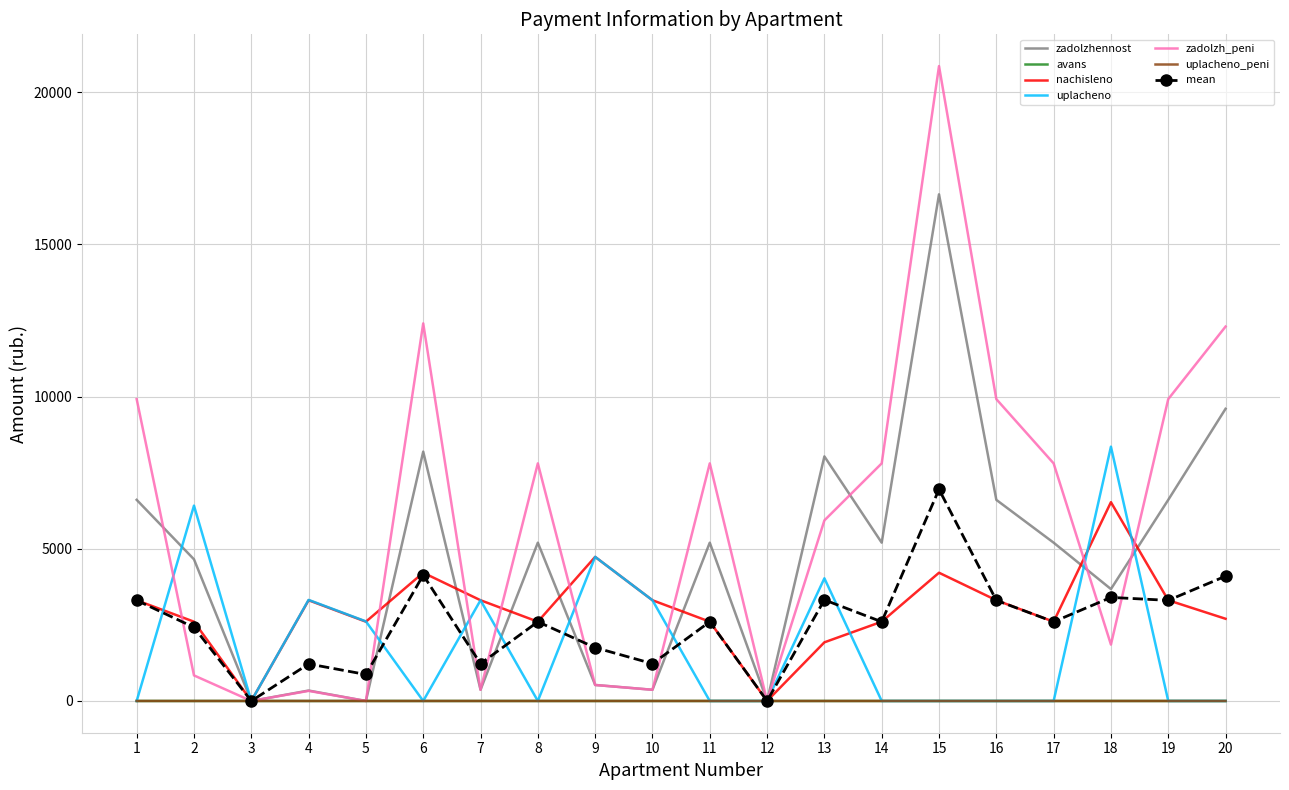

What is the sum of all zadolzh_peni values?

116764.6